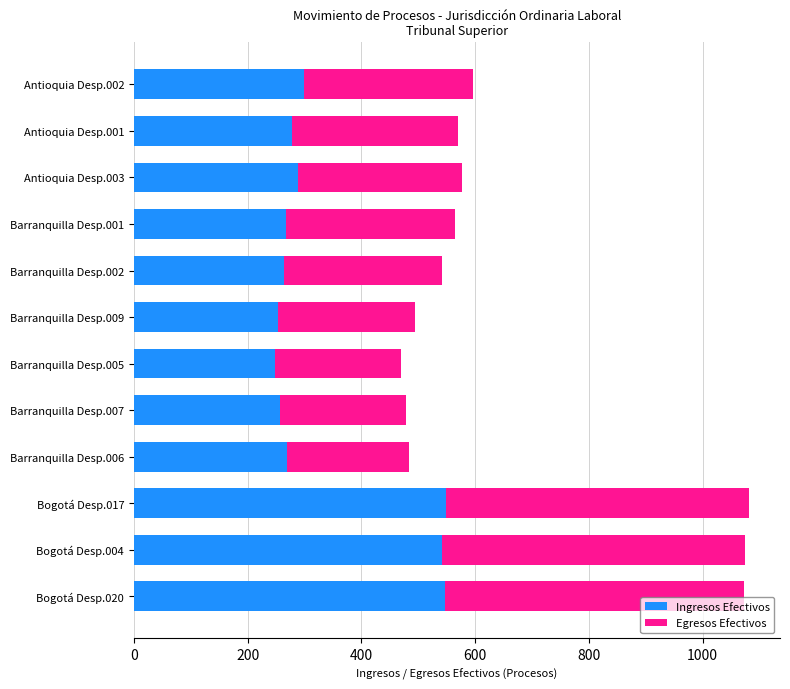

What is the total value across all series at Antioquia Desp.003?

577